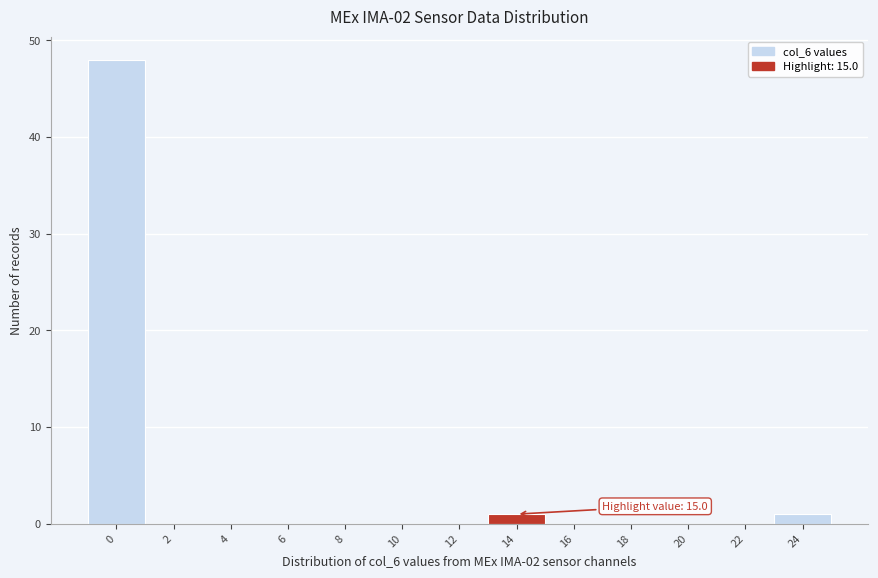

Reading right to left, what are all the values shown in this chart?

24=1	22=0	20=0	18=0	16=0	14=1	12=0	10=0	8=0	6=0	4=0	2=0	0=48